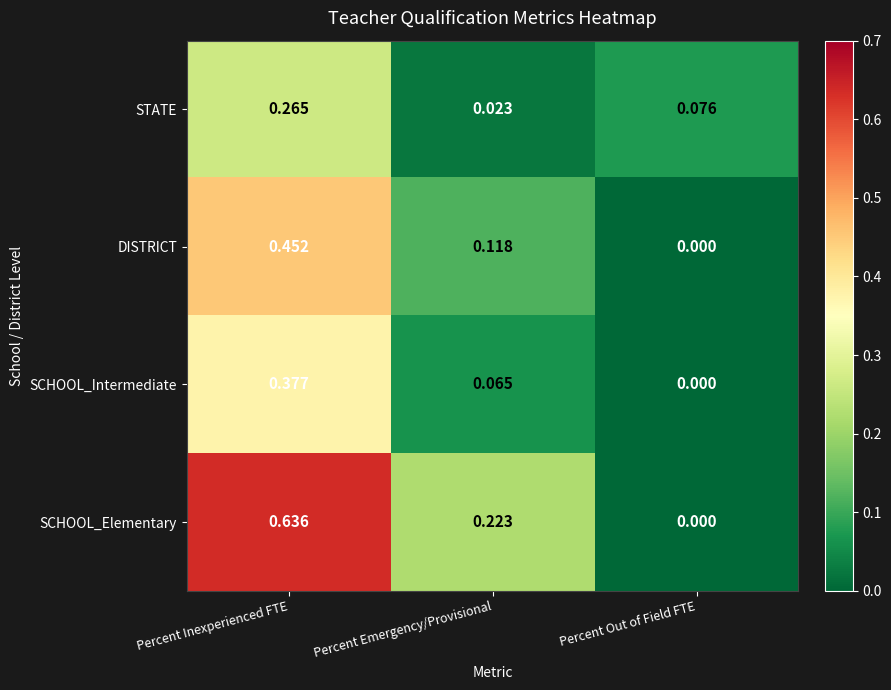

Where is DISTRICT nearest to the value 0?

Percent Out of Field FTE